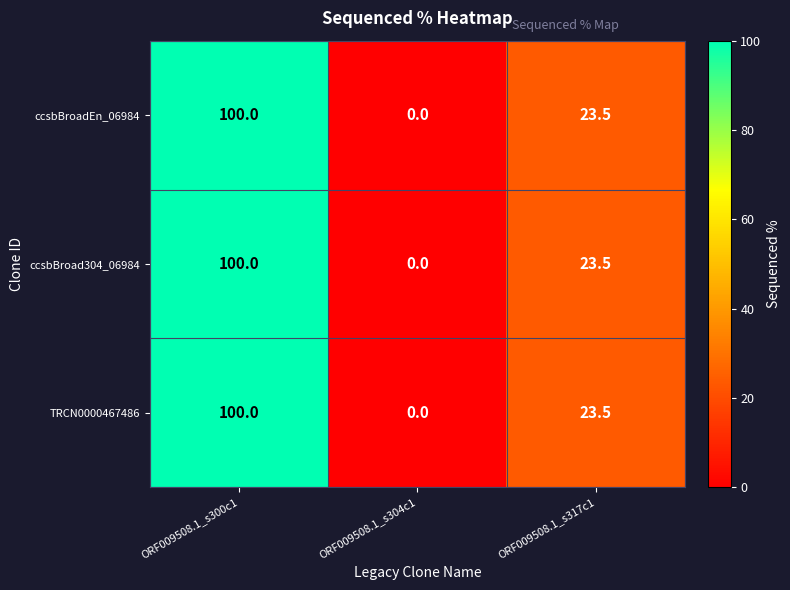

The TRCN0000467486 series shows 0.0 at ORF009508.1_s304c1. True or false?

True